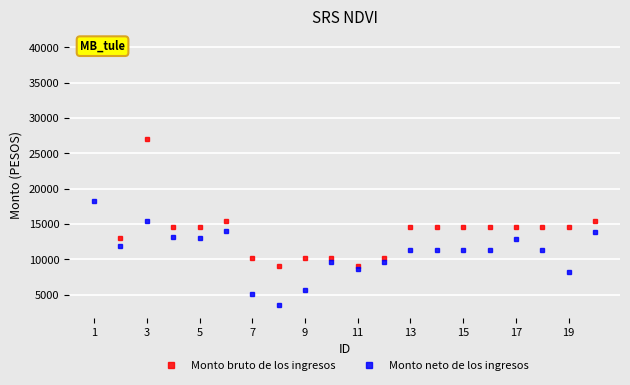

What are all the series names shown in the legend?

Monto bruto de los ingresos, Monto neto de los ingresos